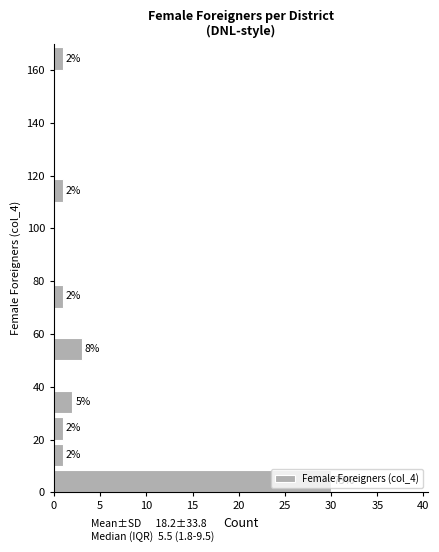

Which range on the y-axis has the longest bar?

0 to 10